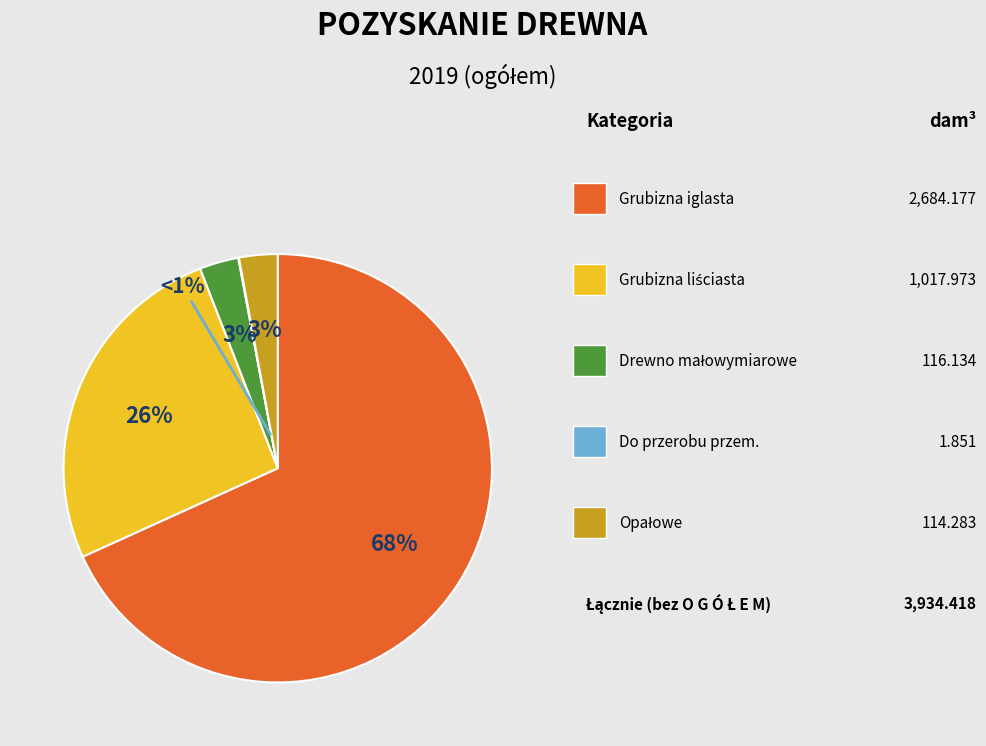

Is Drewno małowymiarowe the majority of the pie?

No